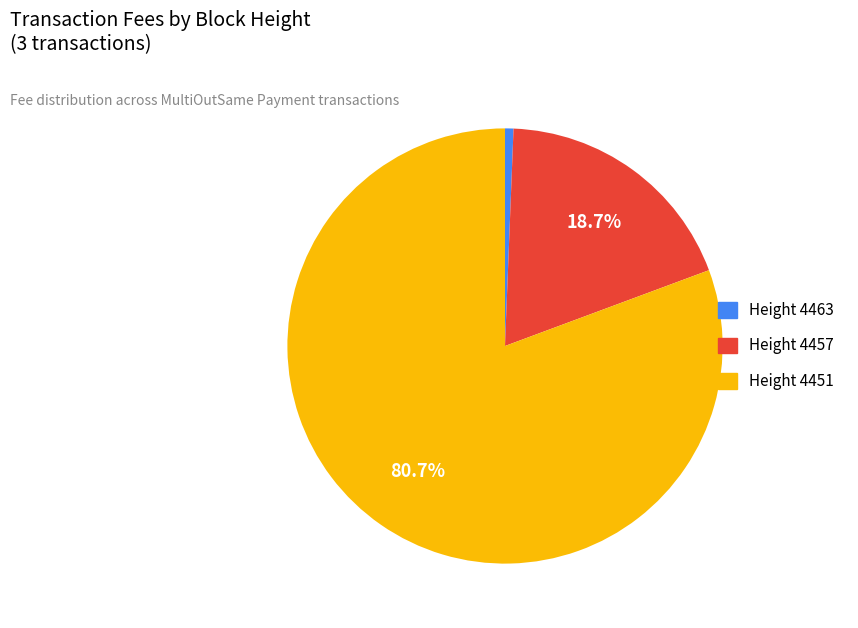

How many slices are in this pie chart?

3